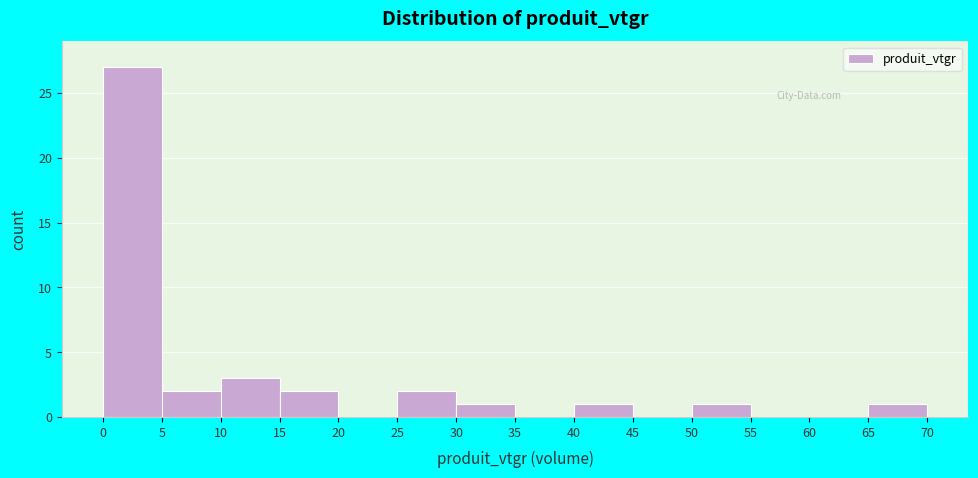

Reading left to right, transcribe this chart: for each bar, give the range it covers on the x-axis and its height. The values are not printed on the chart, so give them approximately, as read against the axis.

0 to 5: 27
5 to 10: 2
10 to 15: 3
15 to 20: 2
20 to 25: 0
25 to 30: 2
30 to 35: 1
35 to 40: 0
40 to 45: 1
45 to 50: 0
50 to 55: 1
55 to 60: 0
60 to 65: 0
65 to 70: 1